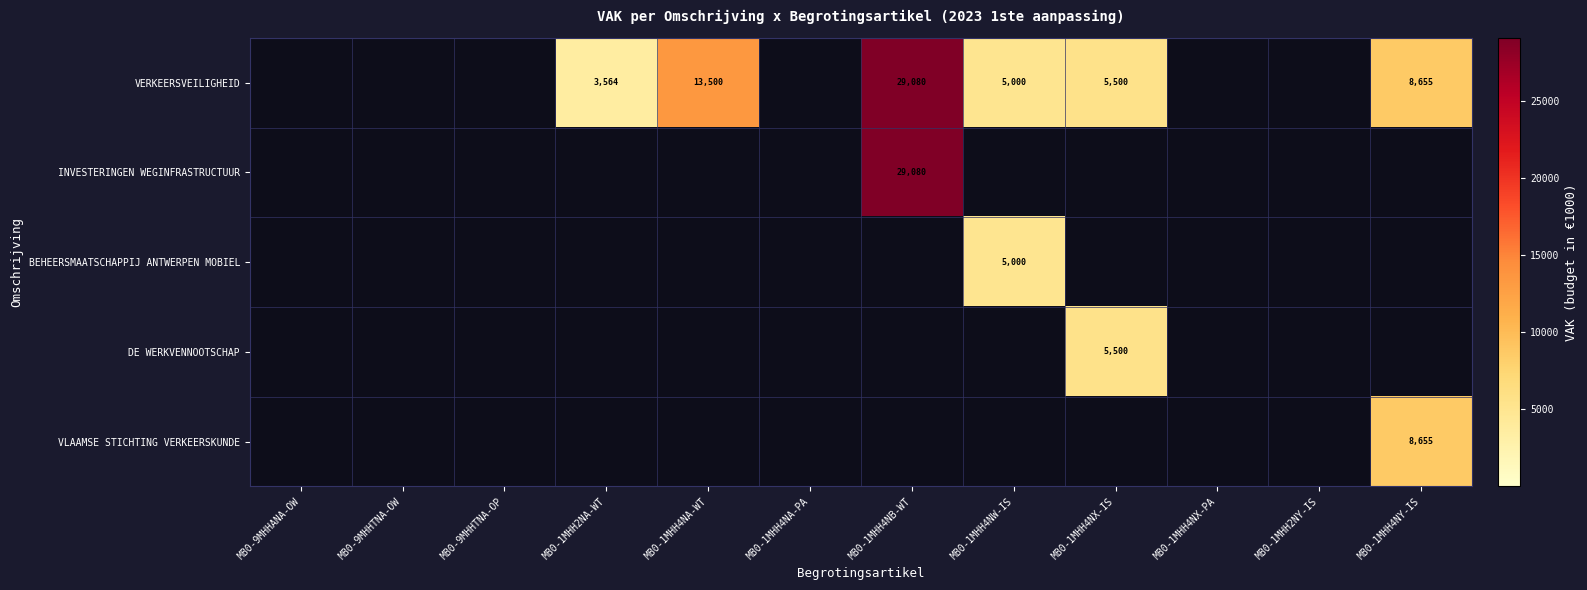

True or false: DE WERKVENNOOTSCHAP has a value of 5500 at MB0-1MHH4NX-IS.

True